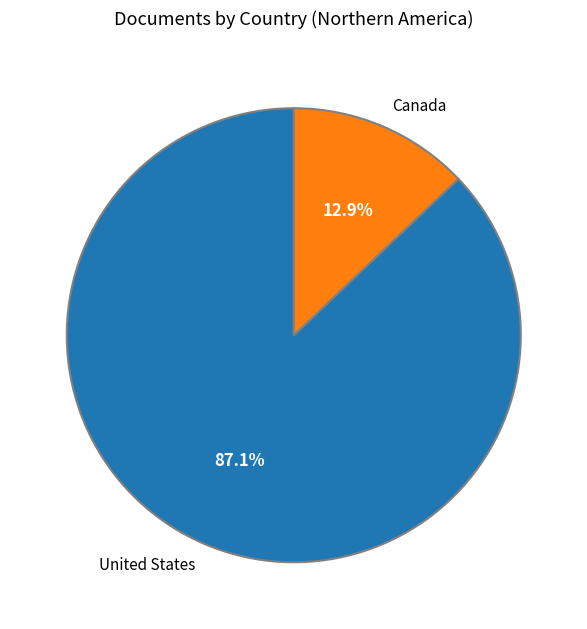

Is the sum of United States and Canada greater than half?

Yes